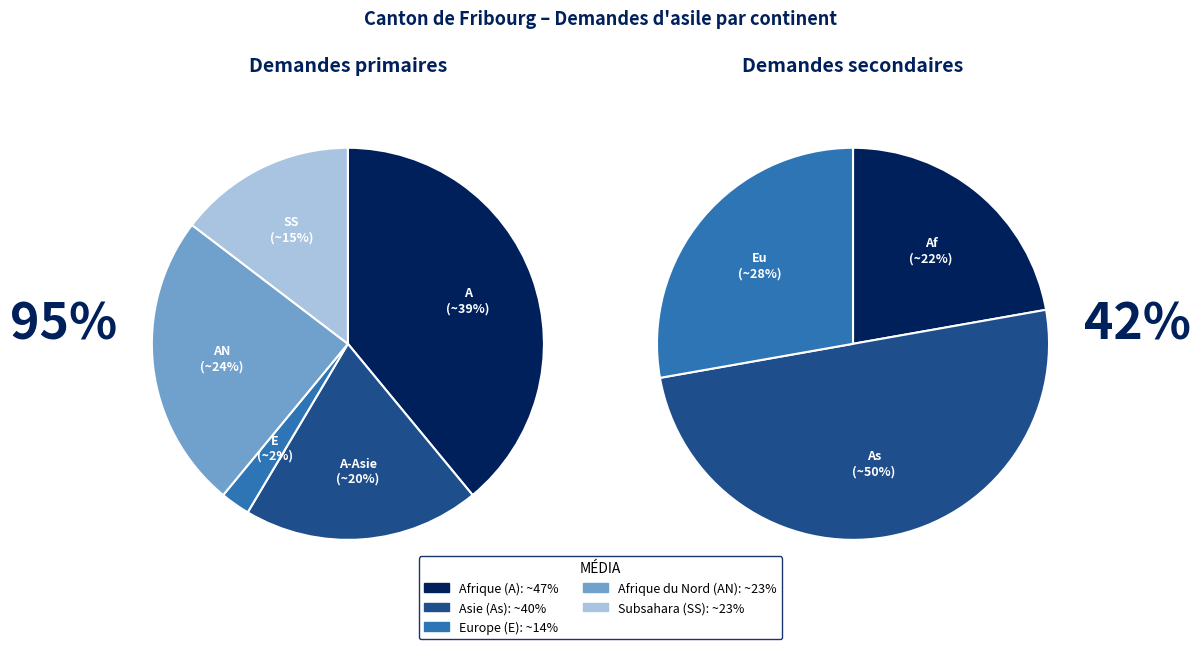

How much of the chart is everything except Afrique?

61.0%